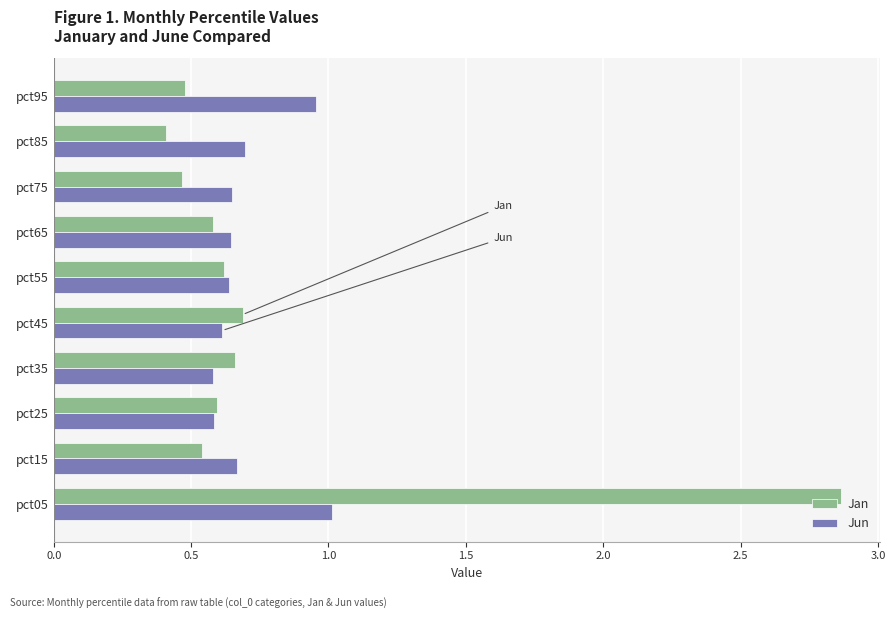

What is the difference between the highest and lowest values at pct05?

1.9